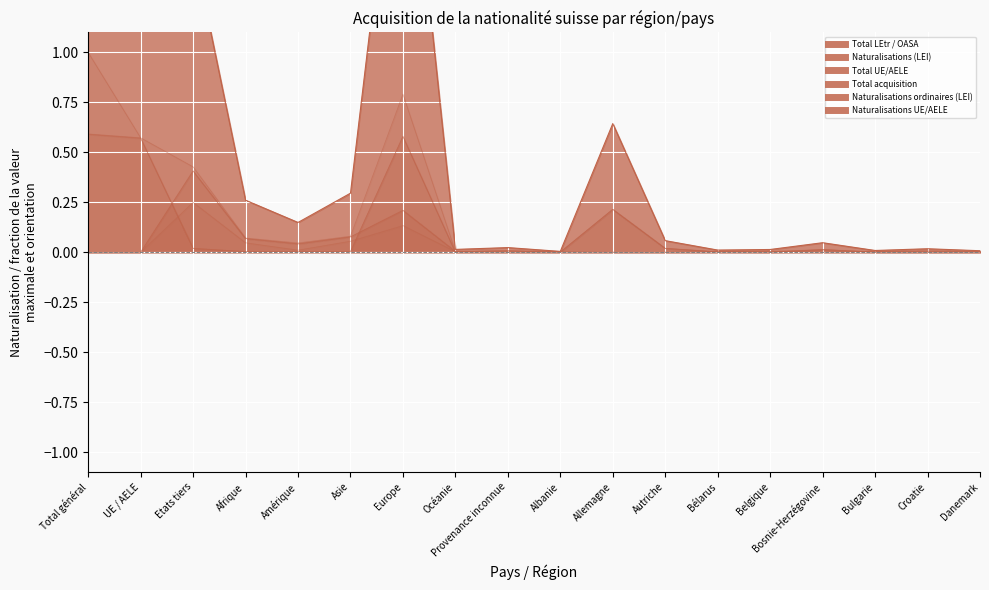

Reading right to left, transcribe all the data shown in this chart.

Total LEtr / OASA: Danemark=0.0	Croatie=0.0	Bulgarie=0.0	Bosnie-Herzégovine=0.0	Belgique=0.0	Bélarus=0.0	Autriche=0.0	Allemagne=0.0	Albanie=0.0	Provenance inconnue=0.0	Océanie=0.0	Europe=0.2	Asie=0.1	Amérique=0.0	Afrique=0.1	Etats tiers=0.4	UE / AELE=0.0	Total général=0.0
Naturalisations (LEI): Danemark=0.0	Croatie=0.0	Bulgarie=0.0	Bosnie-Herzégovine=0.0	Belgique=0.0	Bélarus=0.0	Autriche=0.0	Allemagne=0.0	Albanie=0.0	Provenance inconnue=0.0	Océanie=0.0	Europe=0.2	Asie=0.1	Amérique=0.0	Afrique=0.1	Etats tiers=0.4	UE / AELE=0.0	Total général=0.0
Total UE/AELE: Danemark=0.0	Croatie=0.0	Bulgarie=0.0	Bosnie-Herzégovine=0.0	Belgique=0.0	Bélarus=0.0	Autriche=0.0	Allemagne=0.2	Albanie=0.0	Provenance inconnue=0.0	Océanie=0.0	Europe=0.6	Asie=0.0	Amérique=0.0	Afrique=0.0	Etats tiers=0.0	UE / AELE=0.6	Total général=0.6
Total acquisition: Danemark=0.0	Croatie=0.0	Bulgarie=0.0	Bosnie-Herzégovine=0.0	Belgique=0.0	Bélarus=0.0	Autriche=0.0	Allemagne=0.2	Albanie=0.0	Provenance inconnue=0.0	Océanie=0.0	Europe=0.8	Asie=0.1	Amérique=0.0	Afrique=0.1	Etats tiers=0.4	UE / AELE=0.6	Total général=1.0
Naturalisations ordinaires (LEI): Danemark=0.0	Croatie=0.0	Bulgarie=0.0	Bosnie-Herzégovine=0.0	Belgique=0.0	Bélarus=0.0	Autriche=0.0	Allemagne=0.0	Albanie=0.0	Provenance inconnue=0.0	Océanie=0.0	Europe=0.1	Asie=0.1	Amérique=0.0	Afrique=0.0	Etats tiers=0.2	UE / AELE=0.0	Total général=0.0
Naturalisations UE/AELE: Danemark=0.0	Croatie=0.0	Bulgarie=0.0	Bosnie-Herzégovine=0.0	Belgique=0.0	Bélarus=0.0	Autriche=0.0	Allemagne=0.2	Albanie=0.0	Provenance inconnue=0.0	Océanie=0.0	Europe=0.6	Asie=0.0	Amérique=0.0	Afrique=0.0	Etats tiers=0.0	UE / AELE=0.6	Total général=0.6